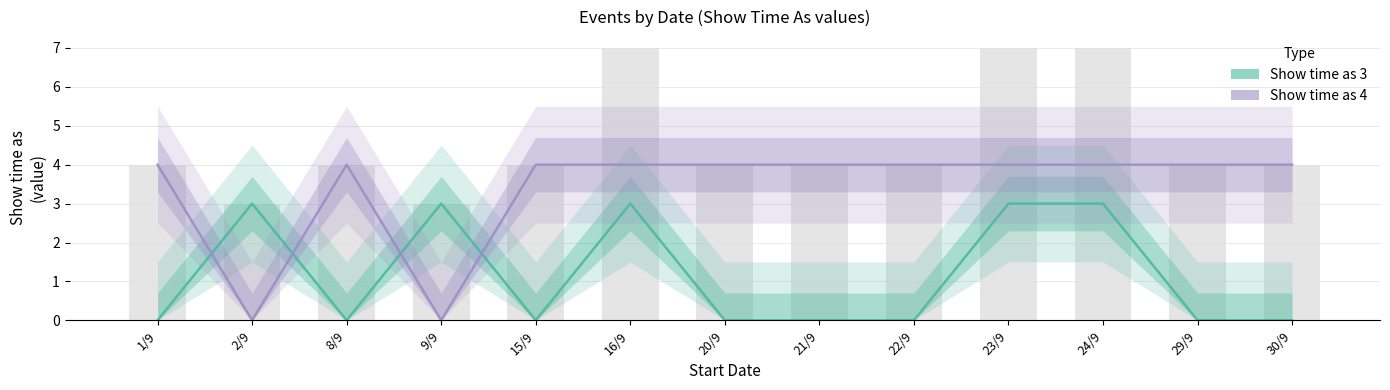

At which category is the sum across all series the highest?

16/9